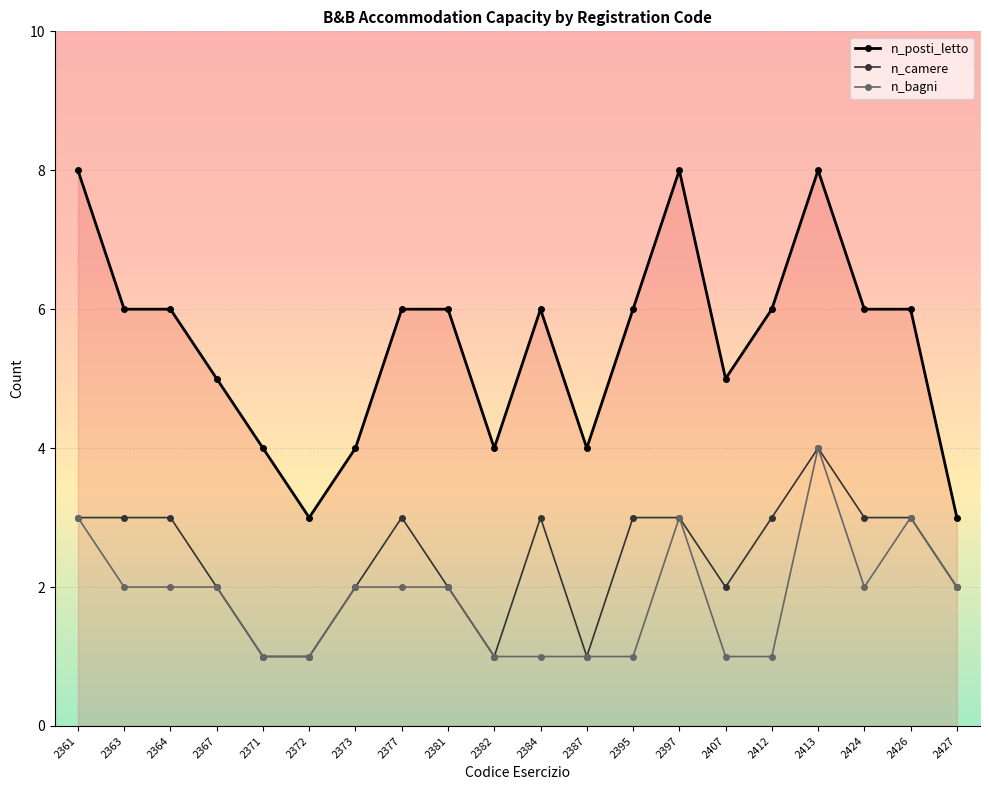

Does the chart have visible grid lines?

Yes